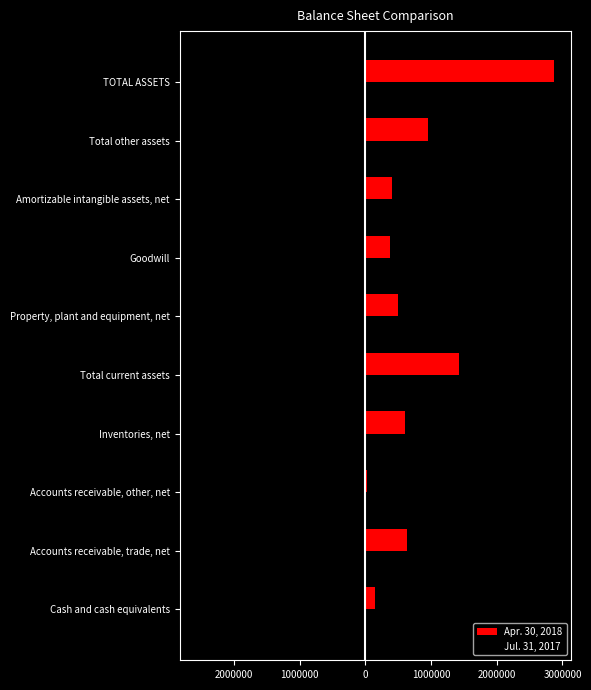

What is the greatest value displayed?

2866482